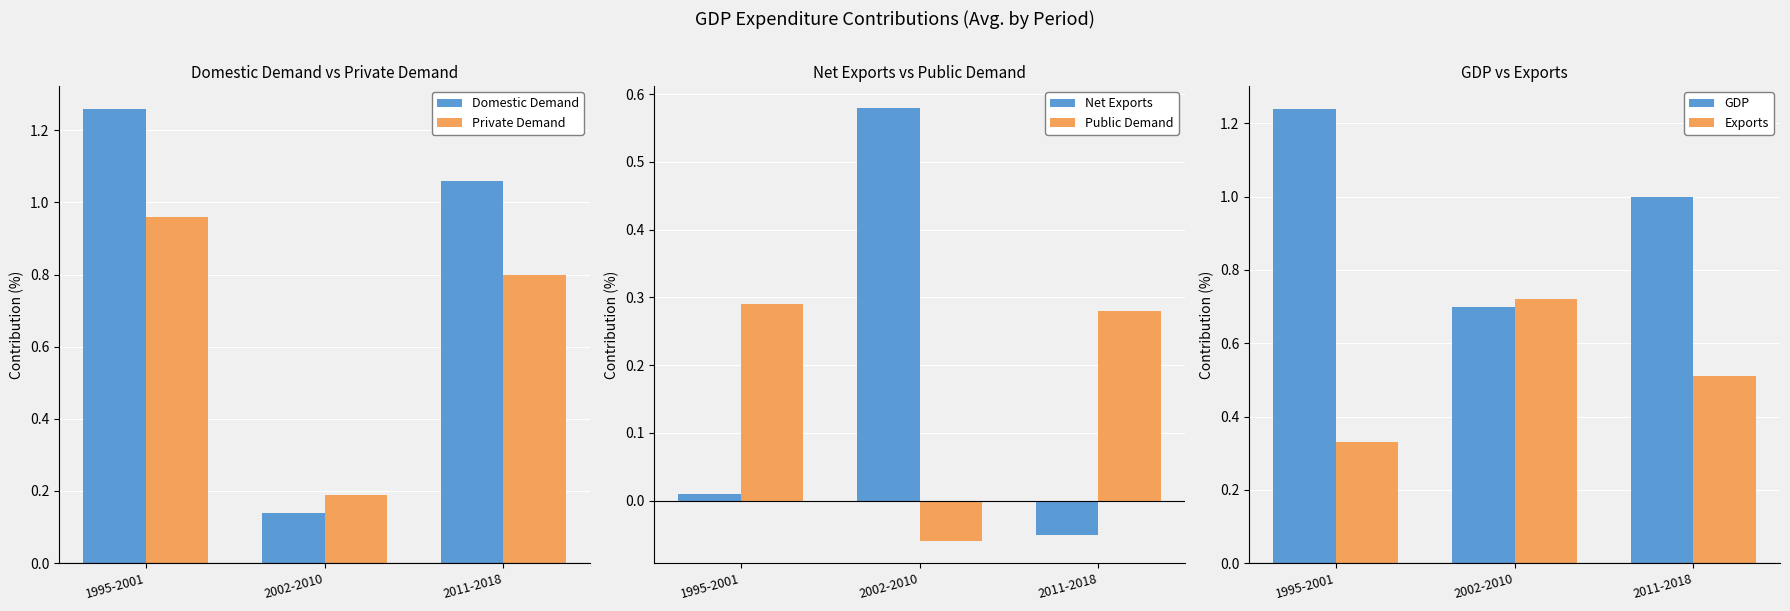

At which label is Private Demand closest to 0?

2002-2010